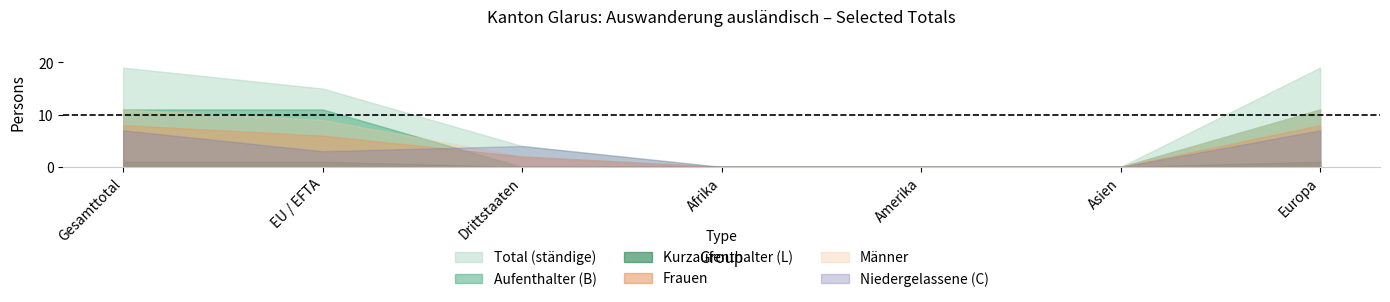

True or false: Frauen has a value of 2 at Drittstaaten.

True